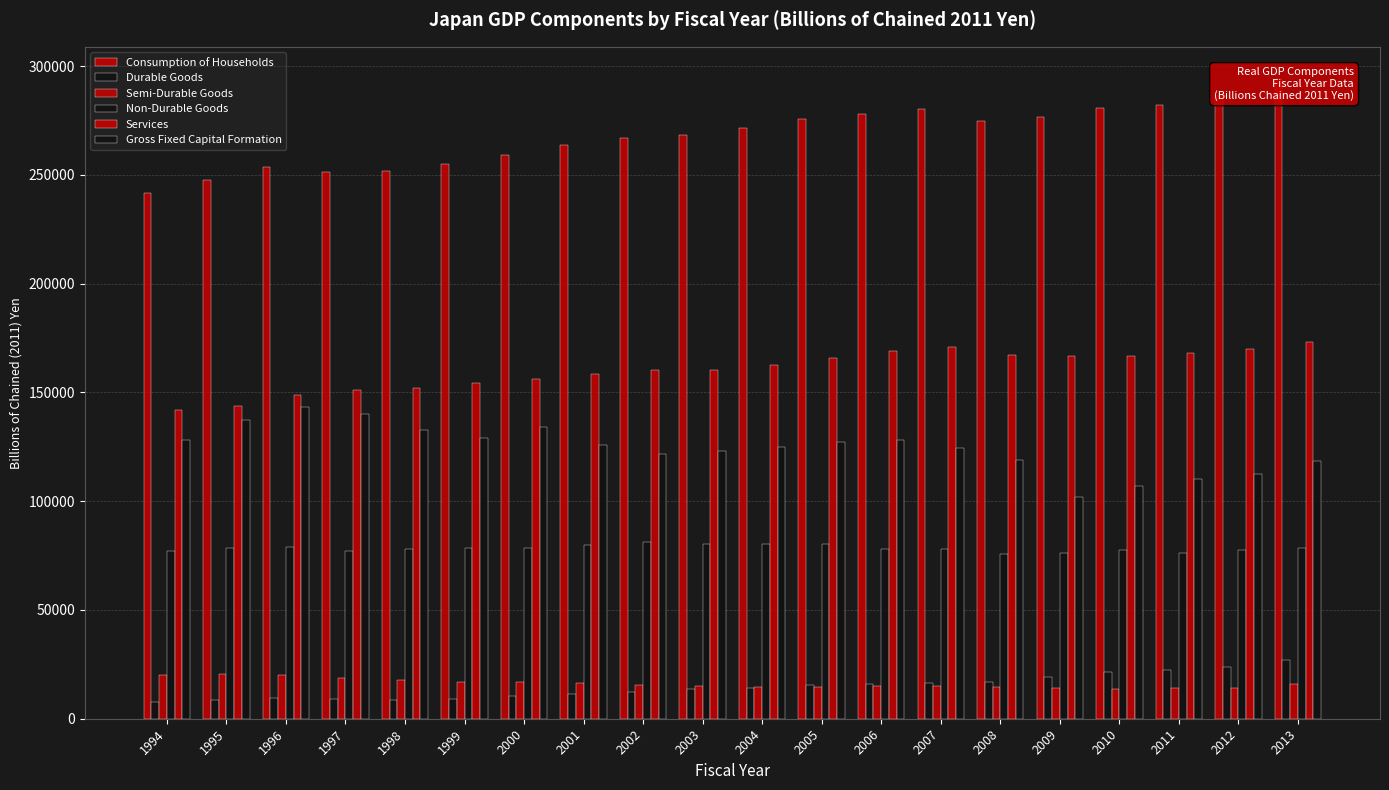

Rank the series by their maximum value, from highest to lowest.

Consumption of Households, Services, Gross Fixed Capital Formation, Non-Durable Goods, Durable Goods, Semi-Durable Goods